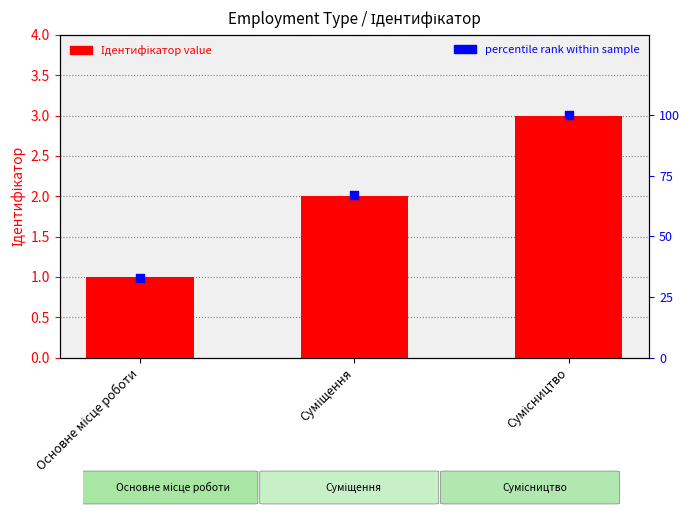

Which series has the largest Y range (max minus min)?

percentile rank